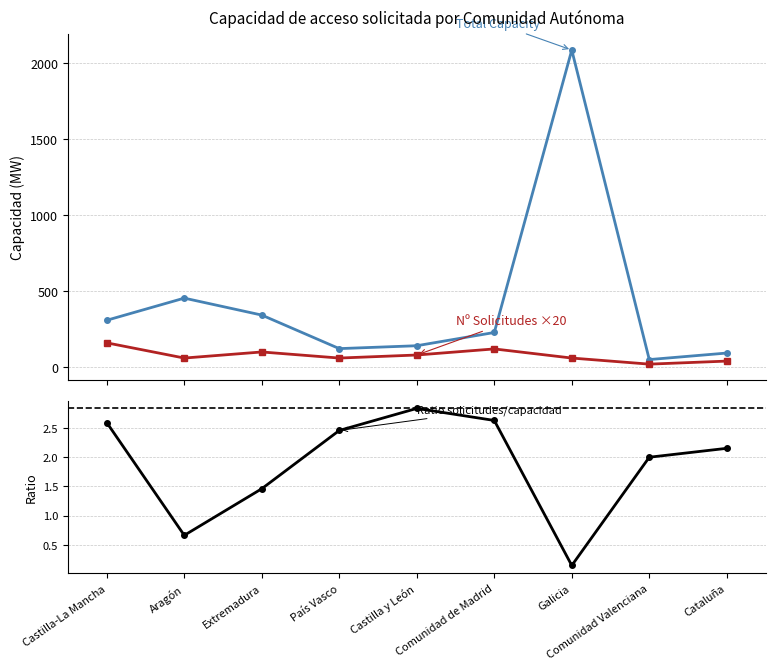

What is the label of the 5th point from the right?

Castilla y León